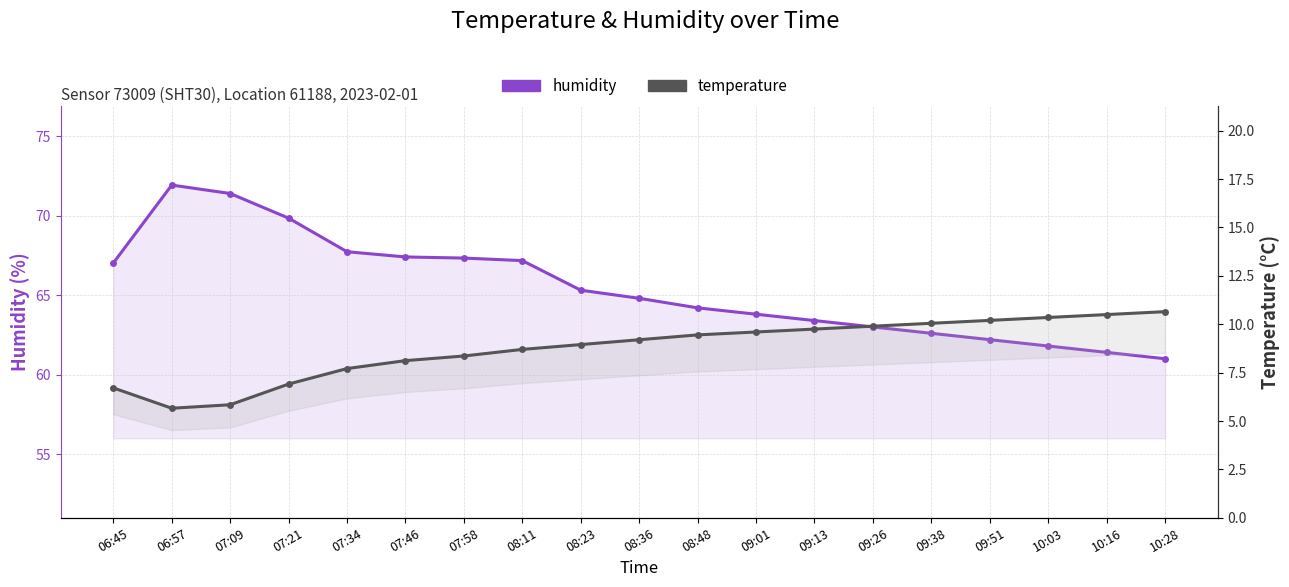

Does the chart display data point markers on the line(s)?

Yes